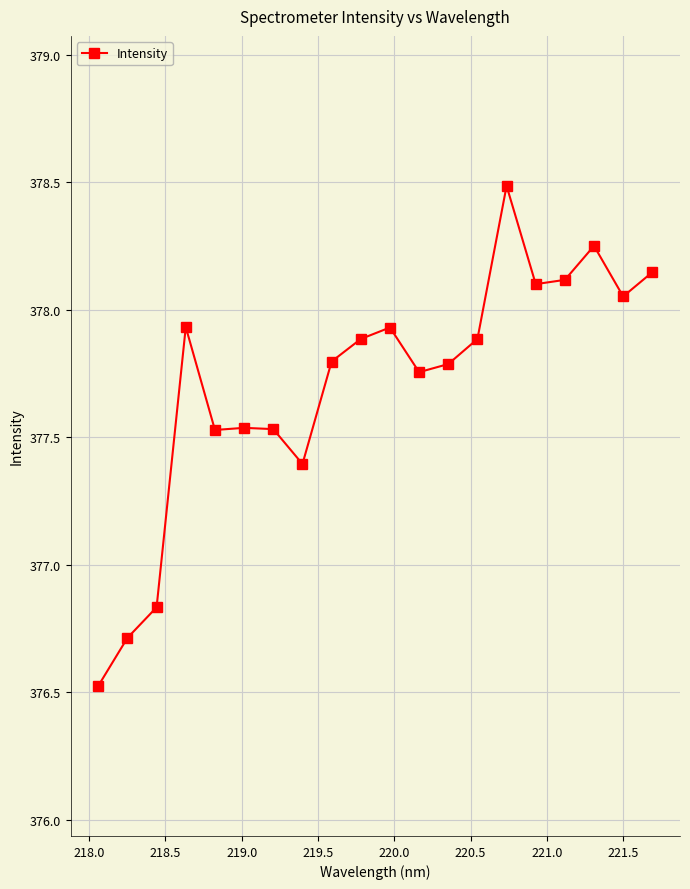

True or false: the data has more than 2 interior local peaks.

True